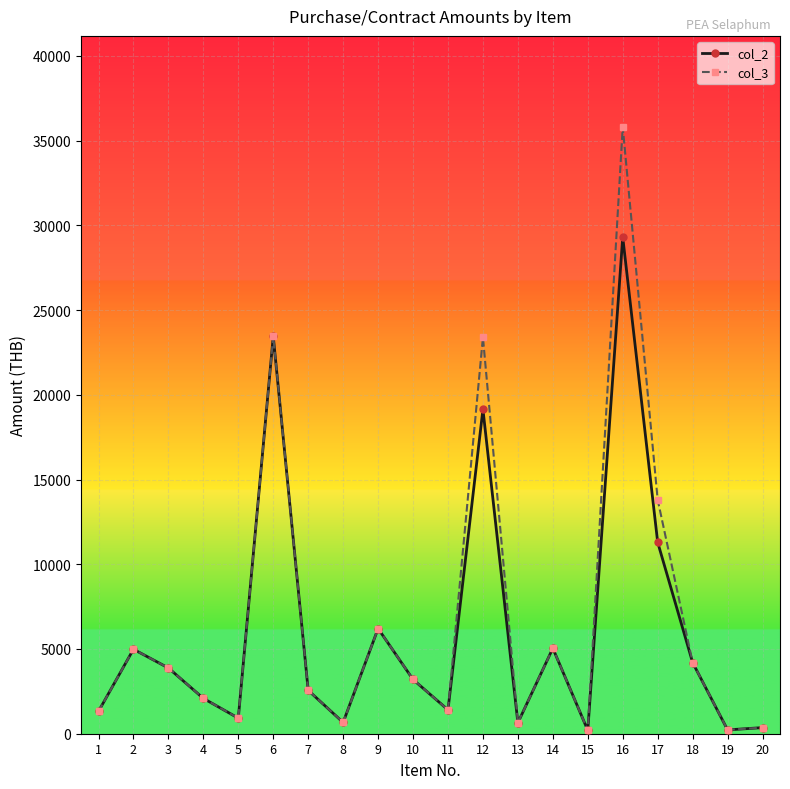

The value of col_3 at 6 is 23450.0. True or false?

True